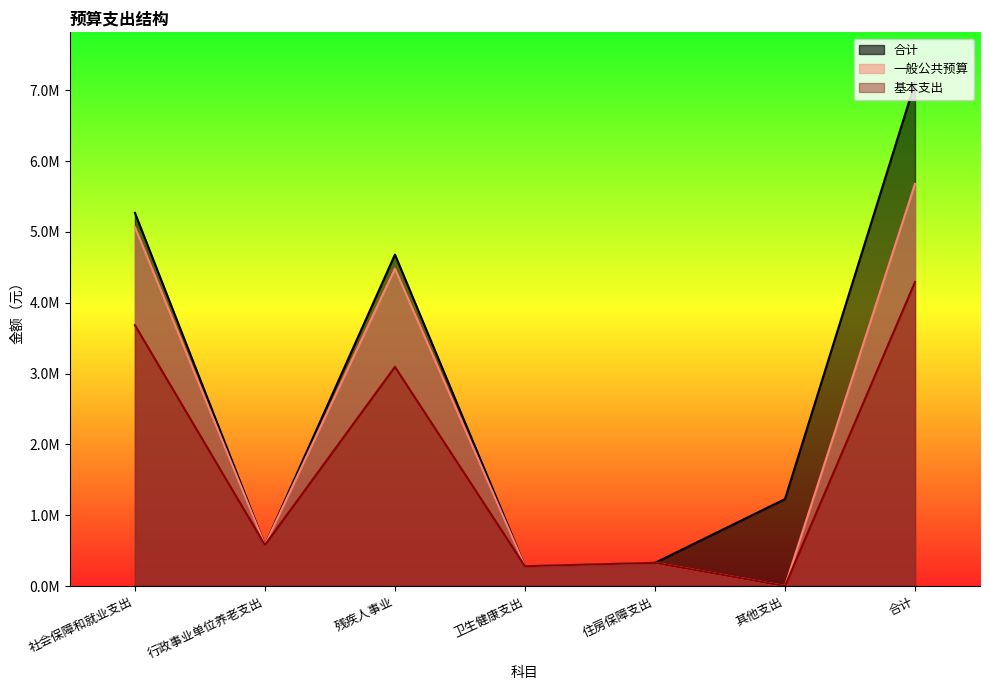

What is the sum of all 基本支出 values?

12261847.9